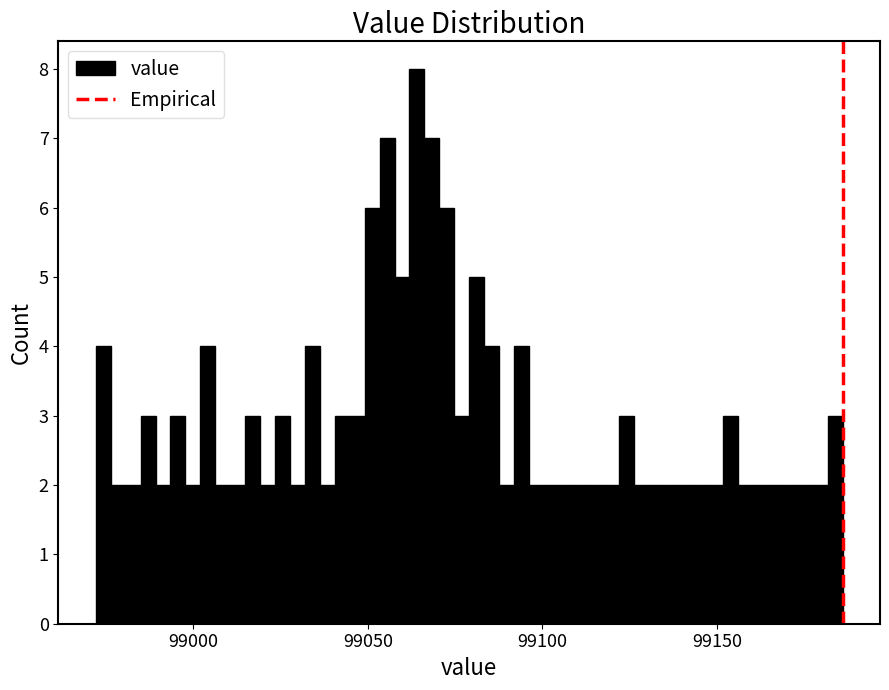

Read against the x-axis, roughly where is the centre of the tallest bar?

99065